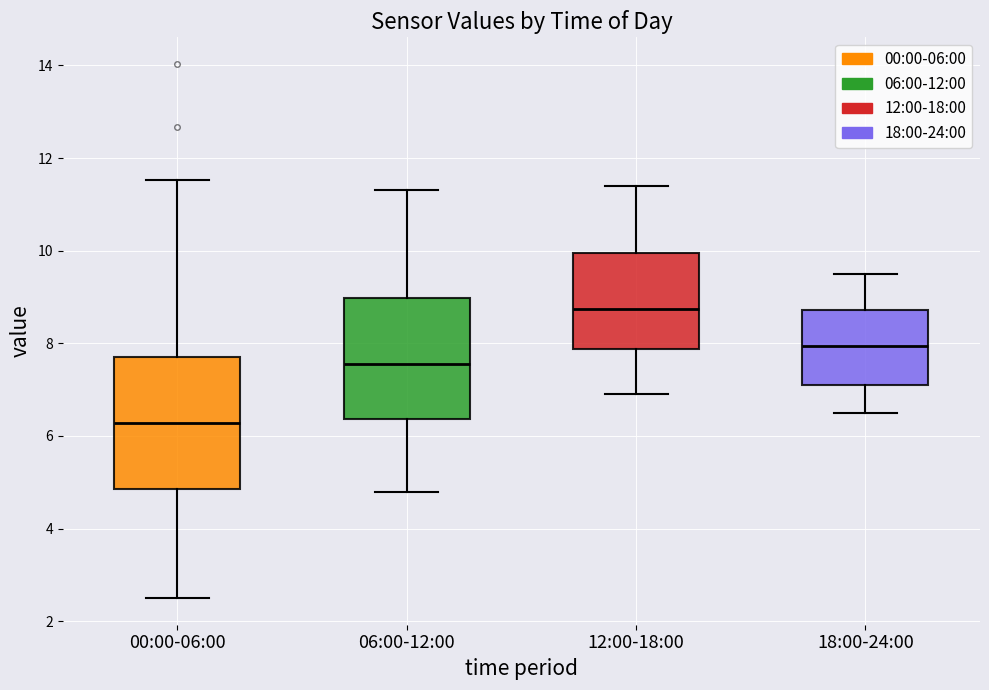

Which box is the tallest, from its lower edge to its upper edge?

00:00-06:00